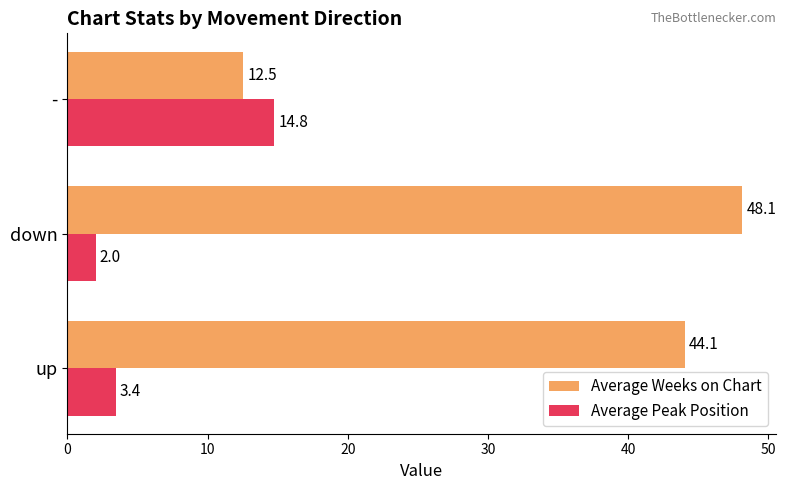

The value of Average Weeks on Chart at - is 12.5. True or false?

True